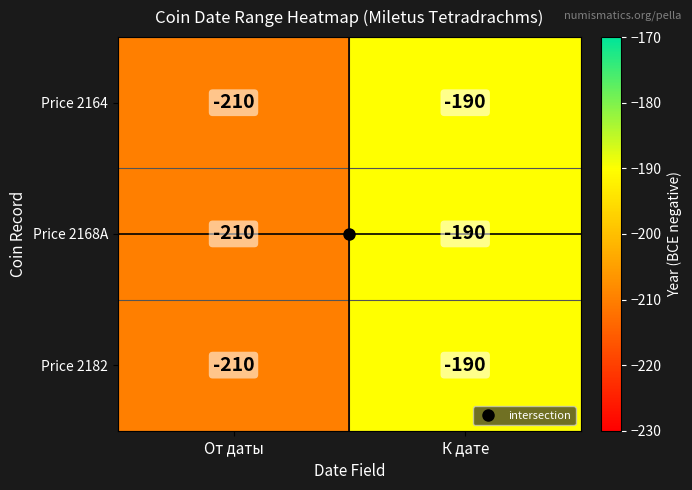

What is the minimum value for Price 2182?

-210